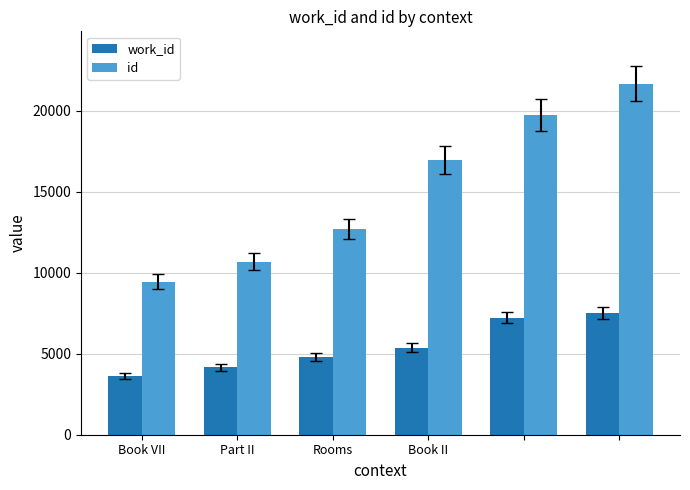

What is the difference between the maximum and second lowest values in the work_id series?

3386